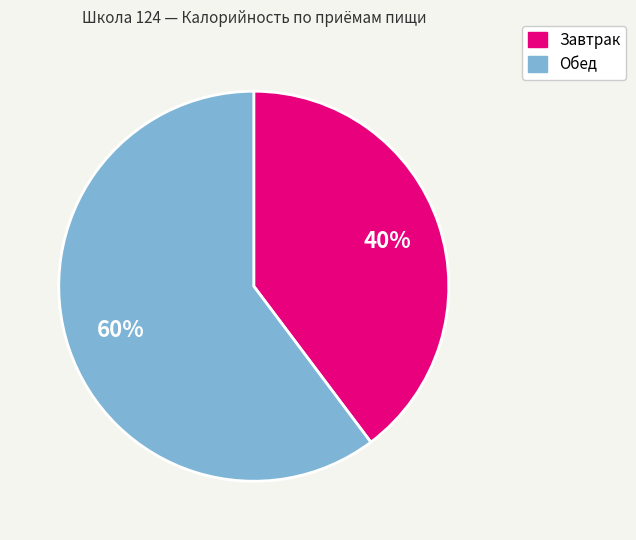

To the nearest percent, what is the average slice percentage?

50%